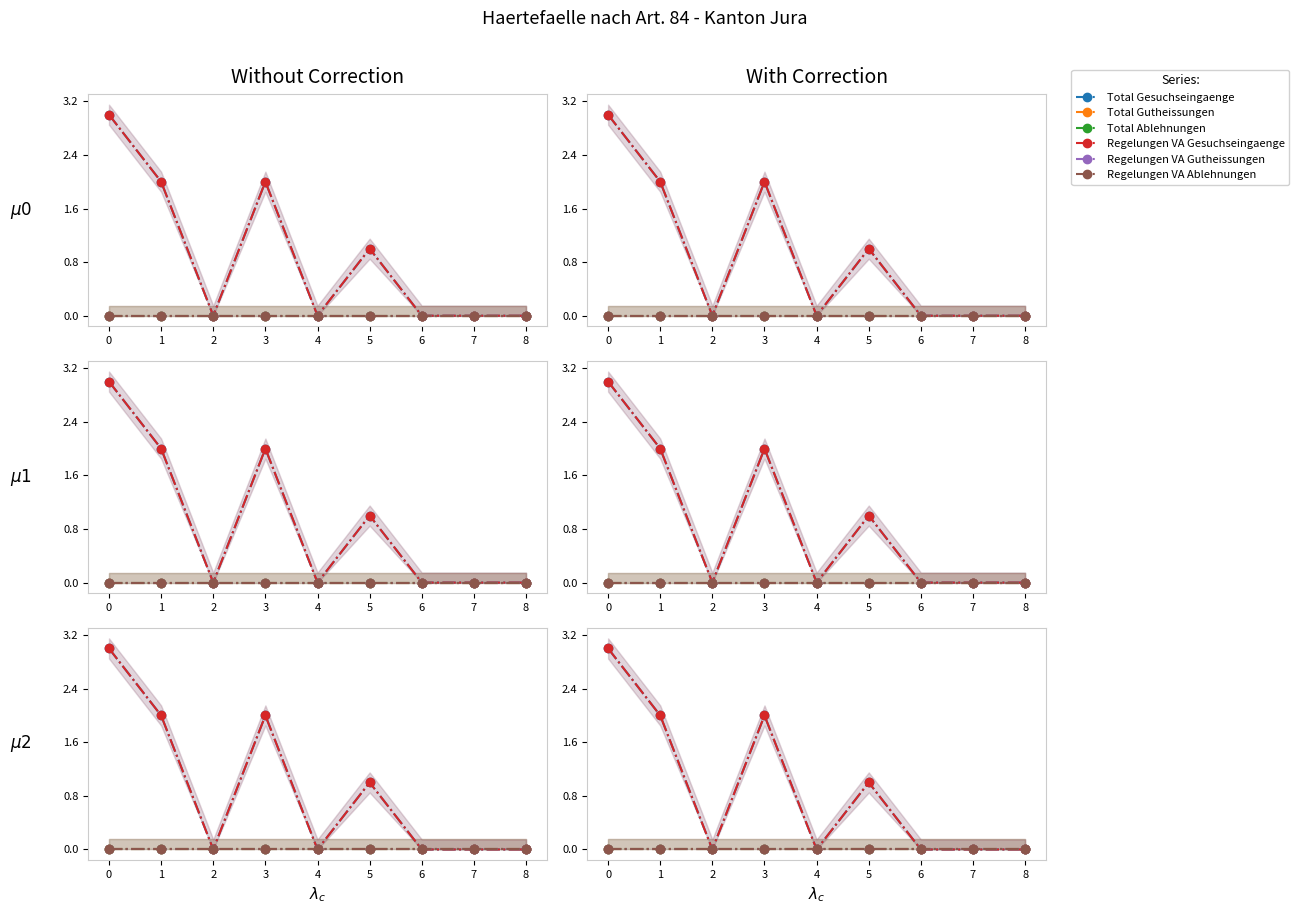

Does the chart have visible grid lines?

No